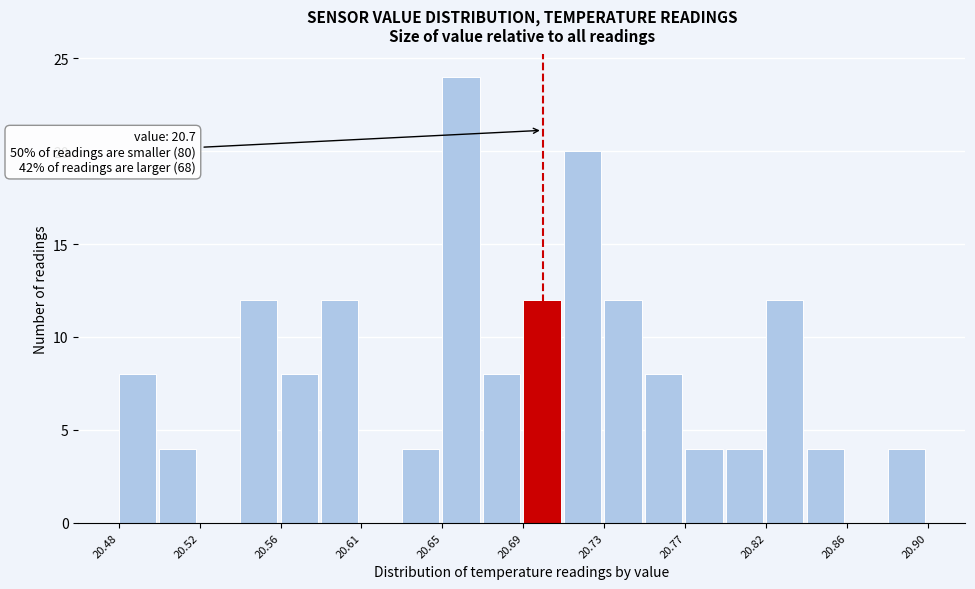

Over which range of the x-axis is the bar tallest?

20.648 to 20.669